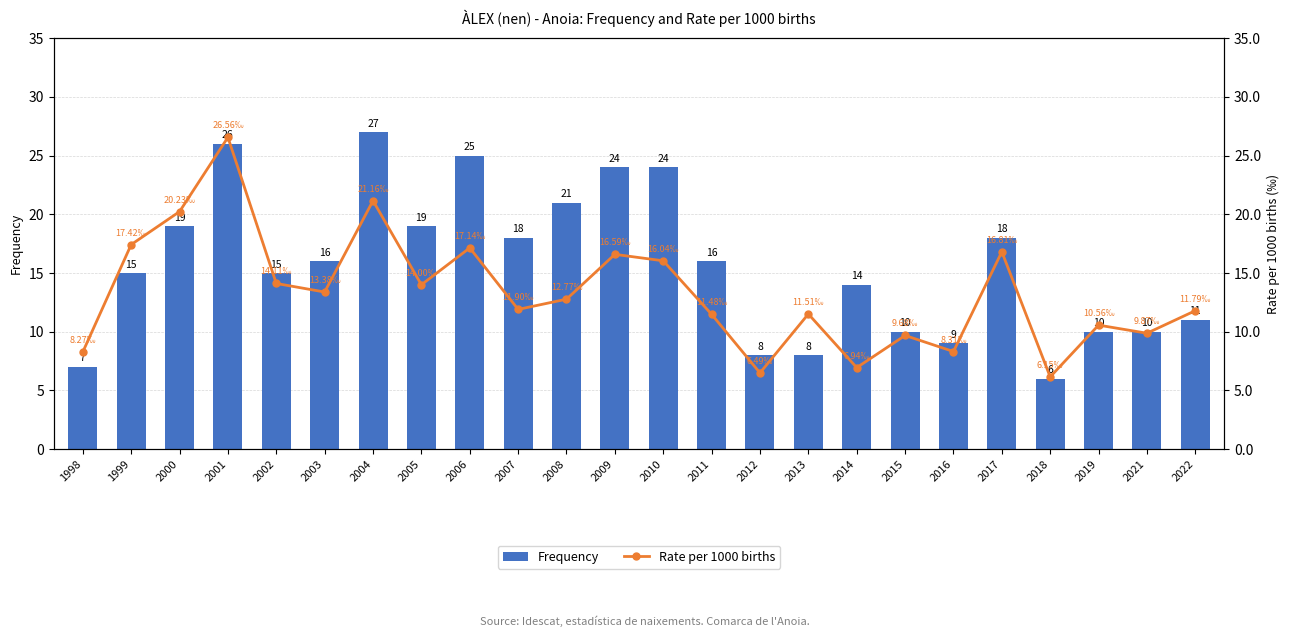

What is the average value of the Frequency series?

16